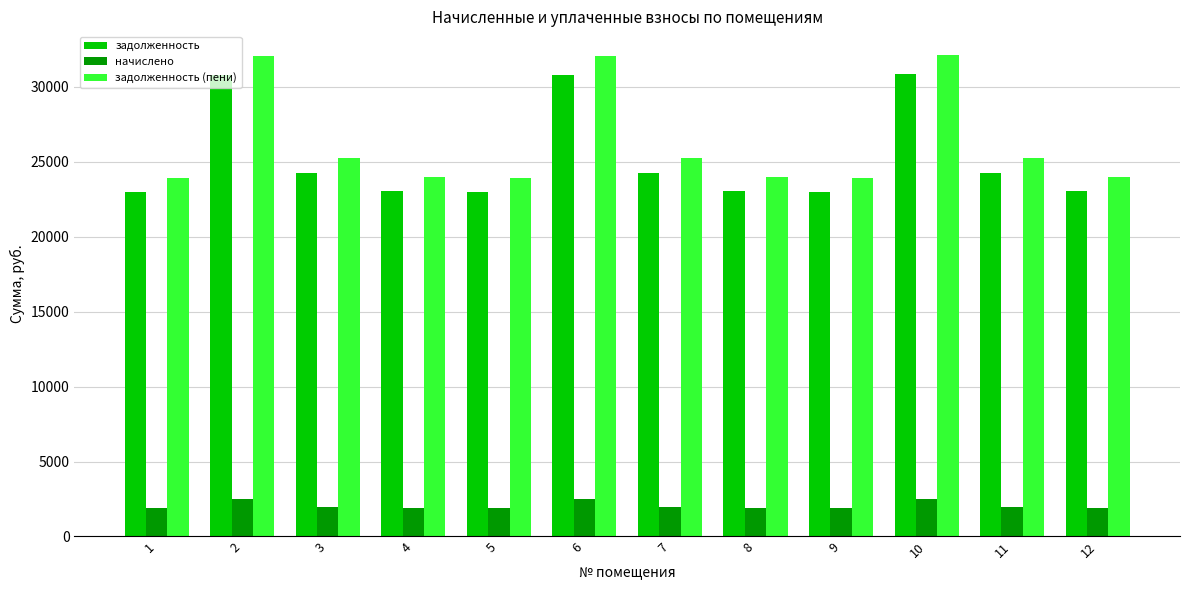

The value of задолженность at 10 is 30822.8. True or false?

True